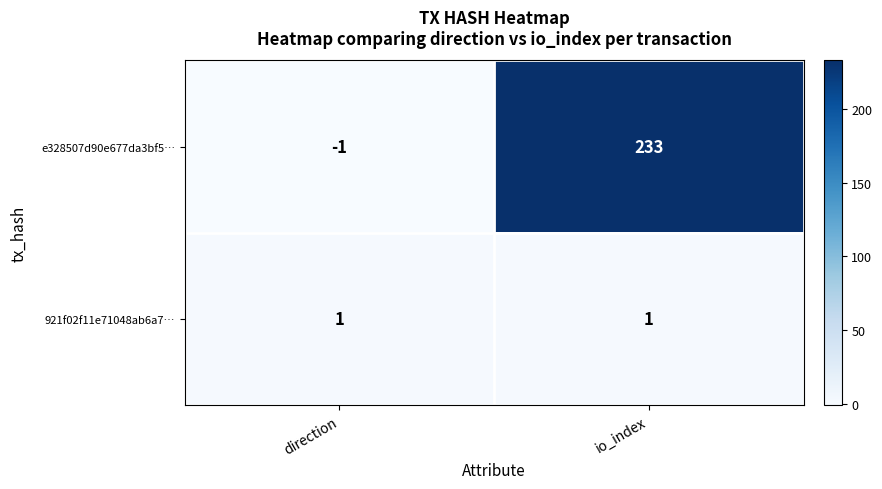

Is the value of 921f02f11e71048ab6a7… at io_index greater than the value of e328507d90e677da3bf5… at io_index?

No